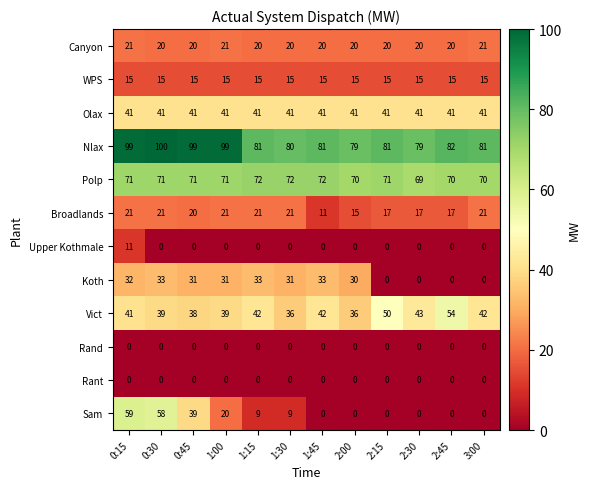

Which series has the largest total across all categories?

Nlax